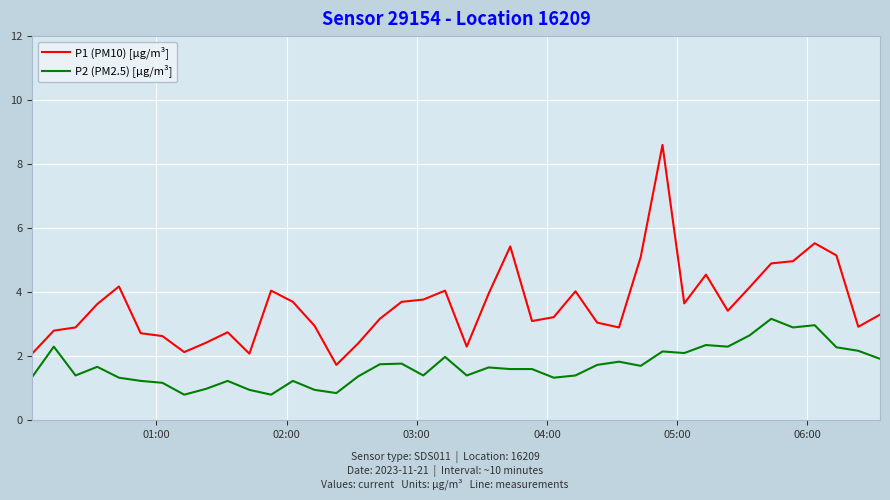

Does the chart display data point markers on the line(s)?

No